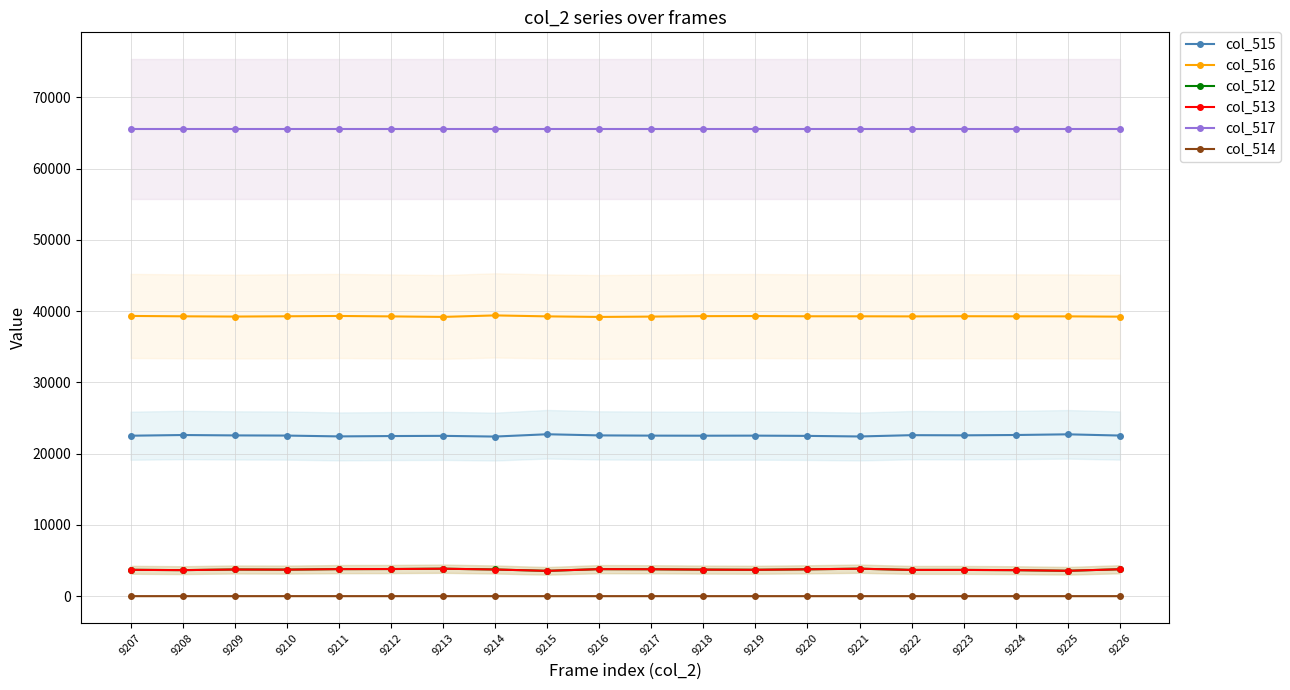

Rank the series by their maximum value, from highest to lowest.

col_517, col_516, col_515, col_512, col_513, col_514